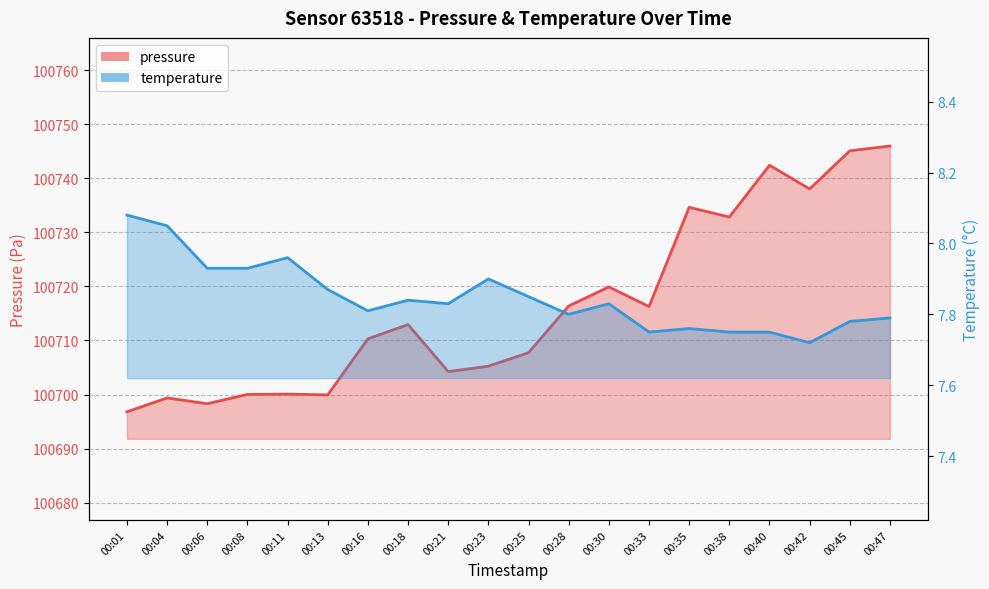

How many distinct data groups are displayed?

2